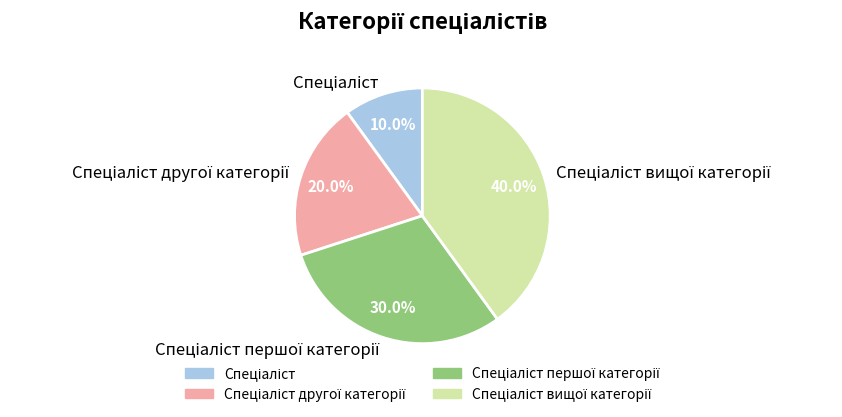

Does any single category account for the majority?

No